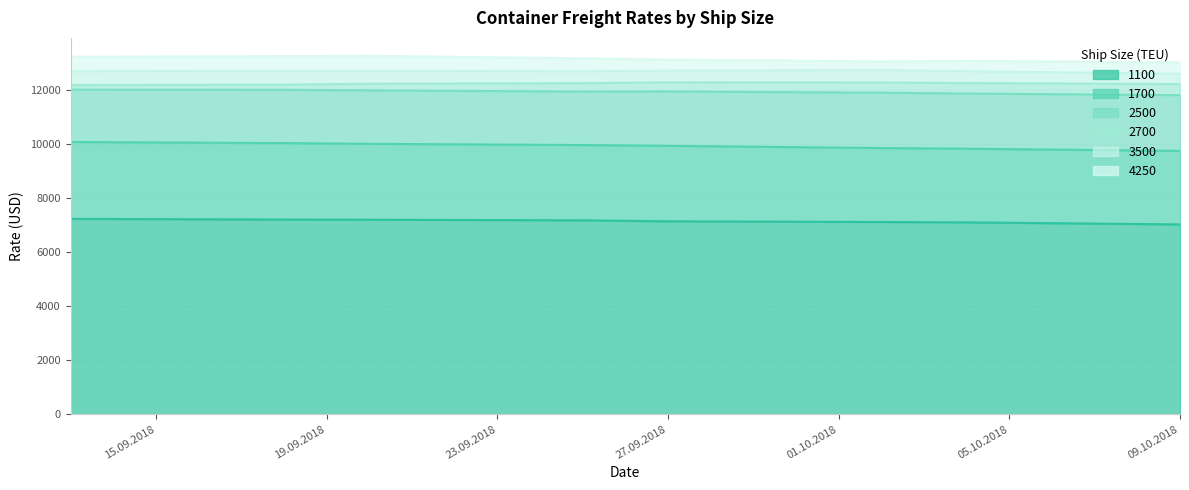

True or false: 2500 has a value of 20540 at 13.09.2018.

False